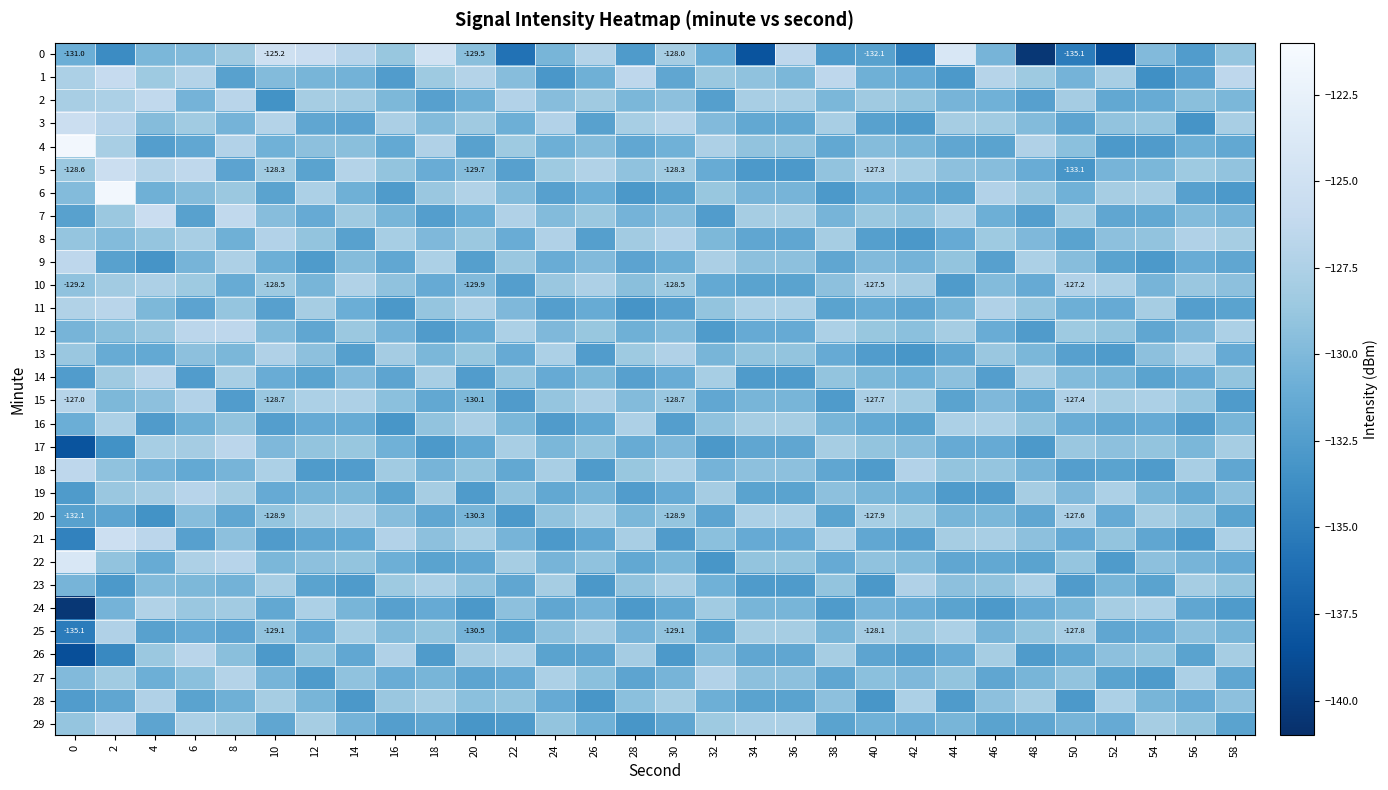

The 5 series shows -133.1 at 50. True or false?

True